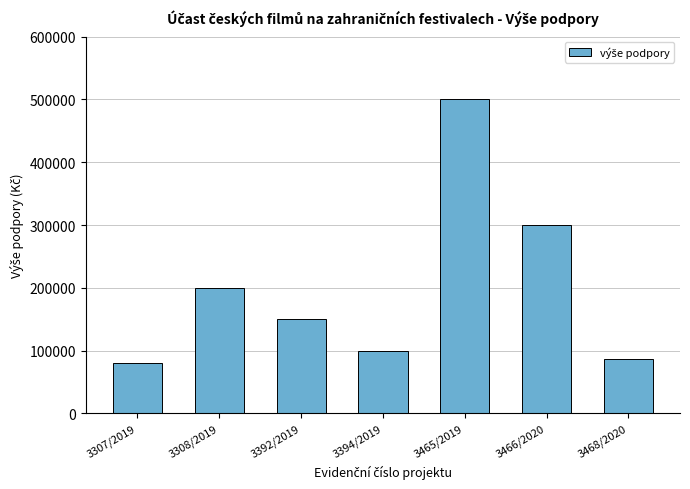

Reading right to left, transcribe all the data shown in this chart.

86000	300000	500000	100000	150000	200000	80000